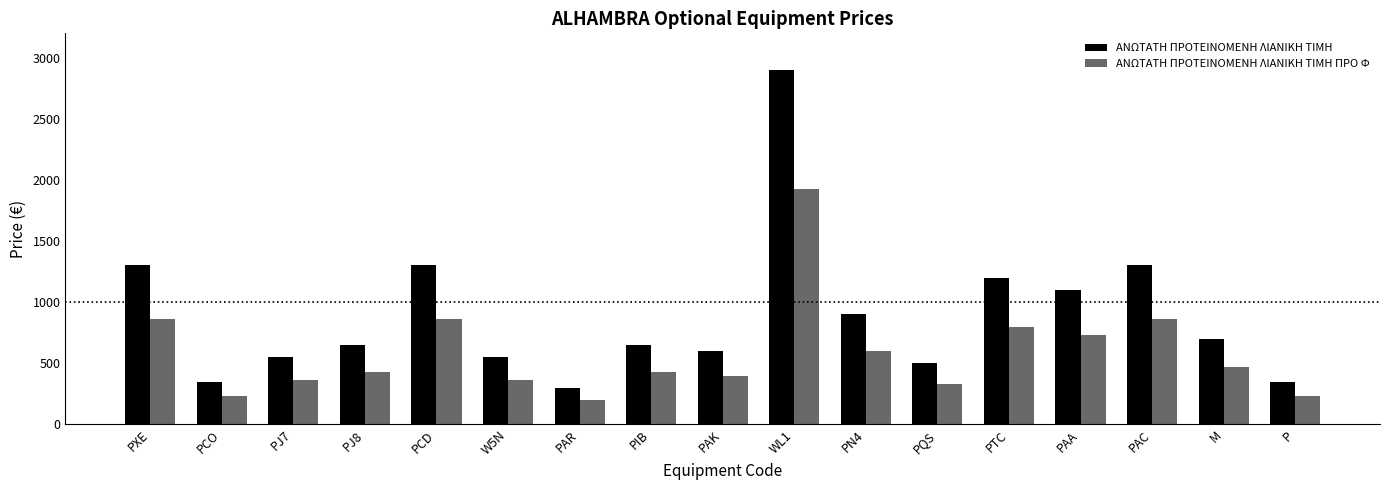

What is the value of the ΑΝΩΤΑΤΗ ΠΡΟΤΕΙΝΟΜΕΝΗ ΛΙΑΝΙΚΗ TIMH bar at the 5th from the left?

1300